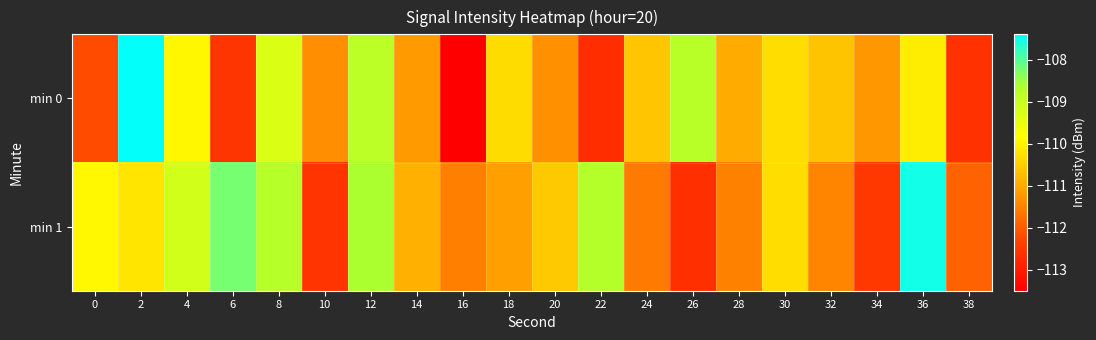

What is the total value across all series at 38?

-224.5